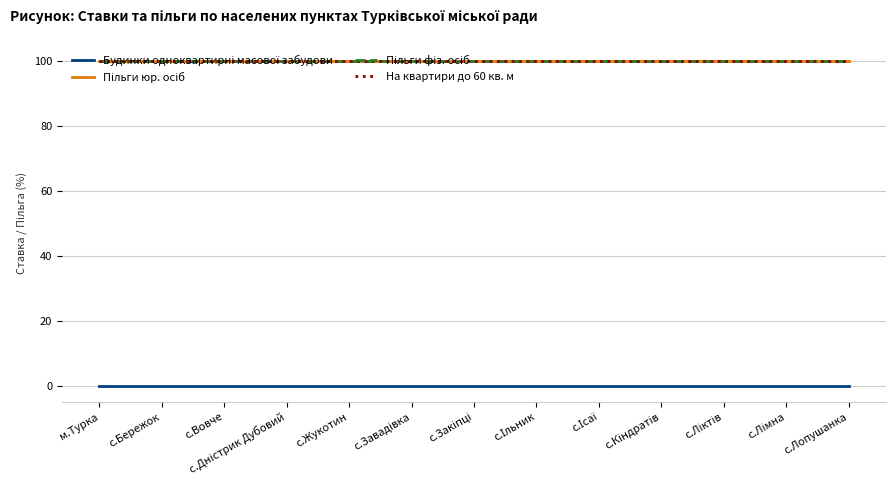

What is the label of the 4th point from the right?

с.Кіндратів